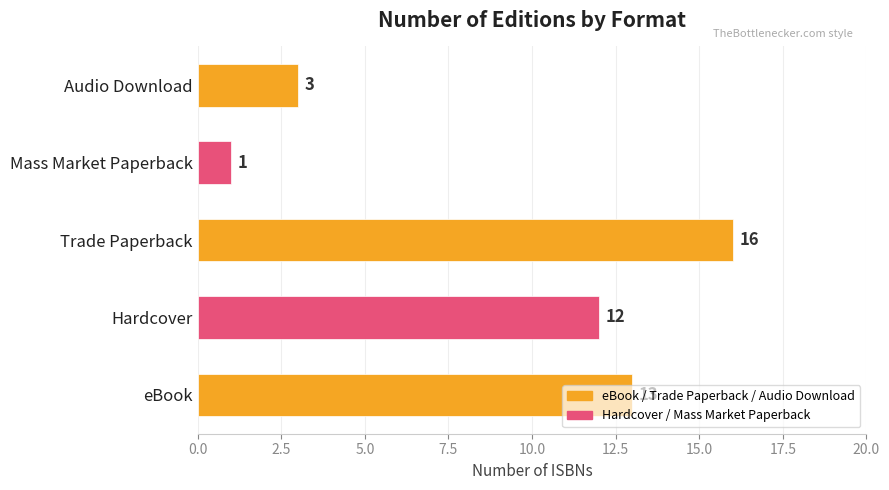

True or false: the data shows 3 at Audio Download.

True